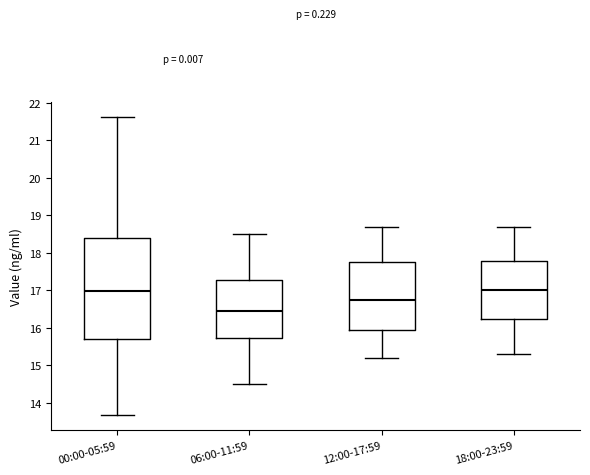

Where does the median line of the box for 18:00-23:59 sit on the y-axis? The values are not printed on the chart, so give them approximately, as read against the axis.

17.0